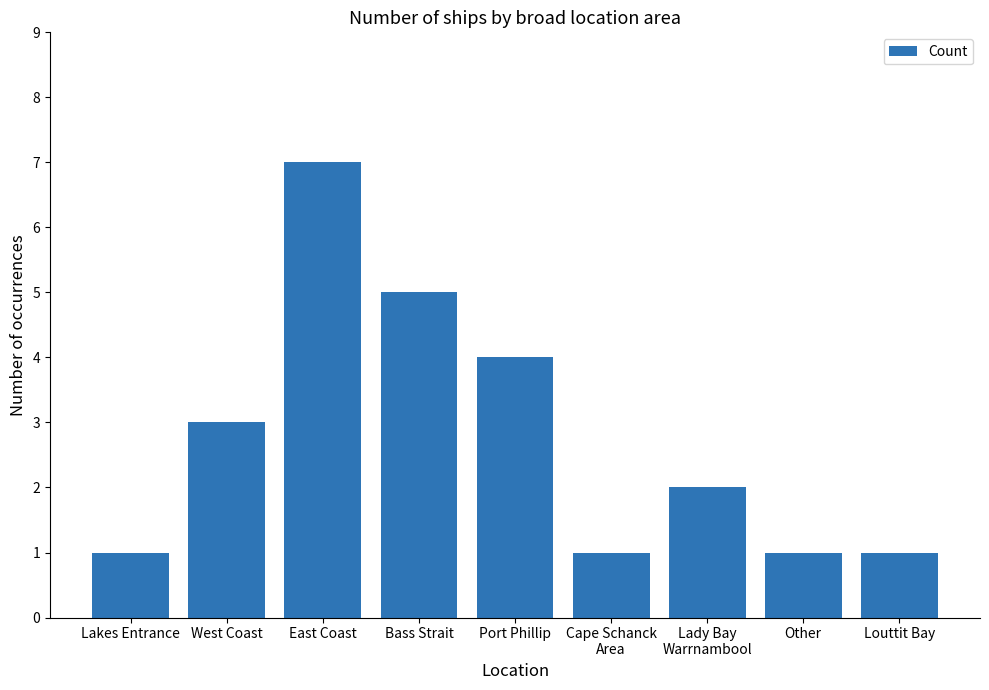

What is the difference between the second highest and minimum values?

4